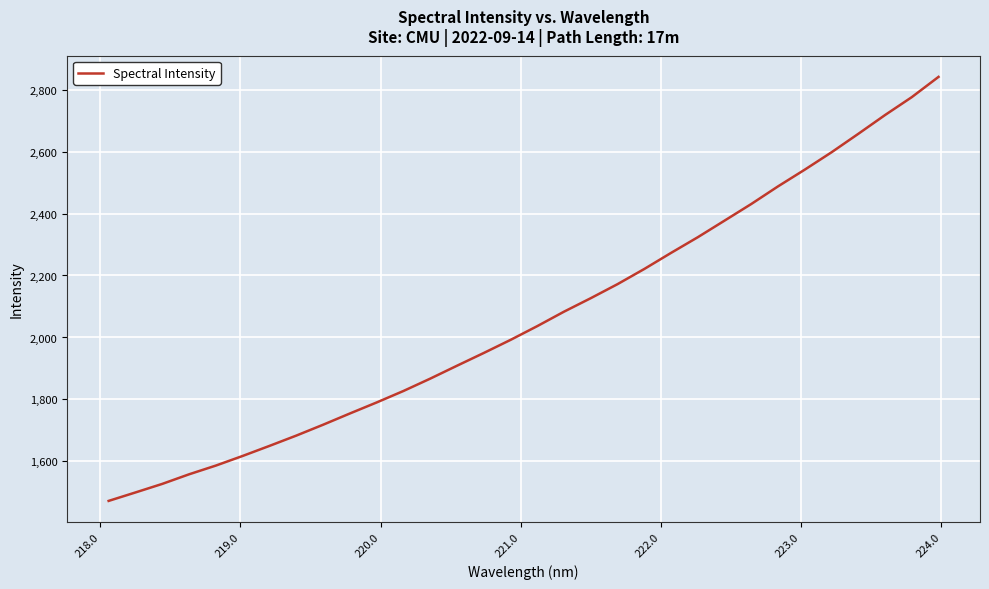

What is the difference between the second highest and minimum values?

1302.8